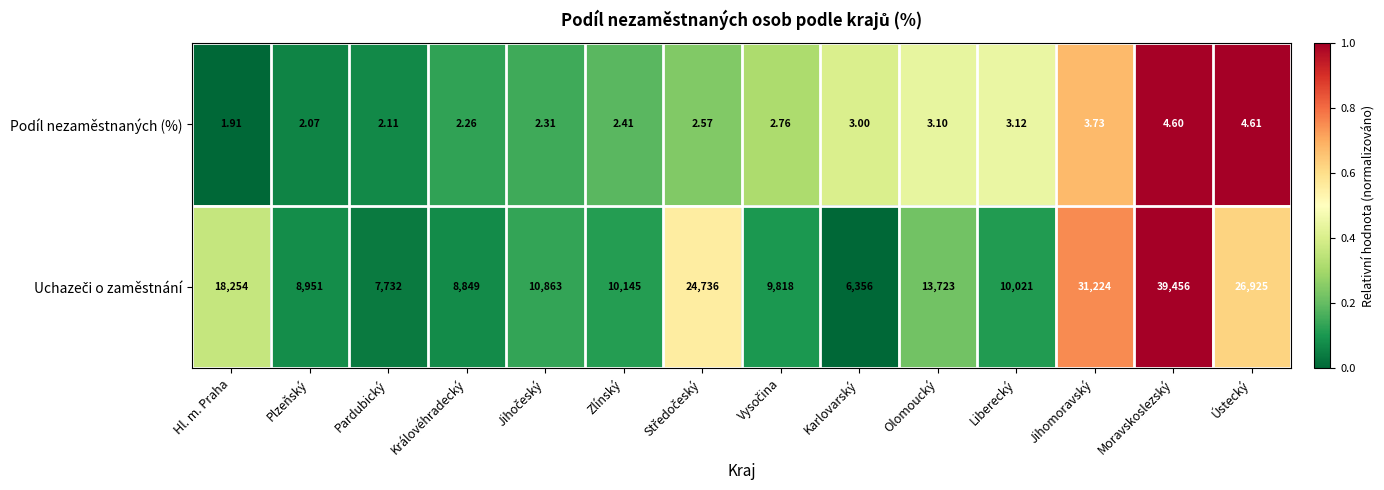

At which category is the sum across all series the highest?

Moravskoslezský